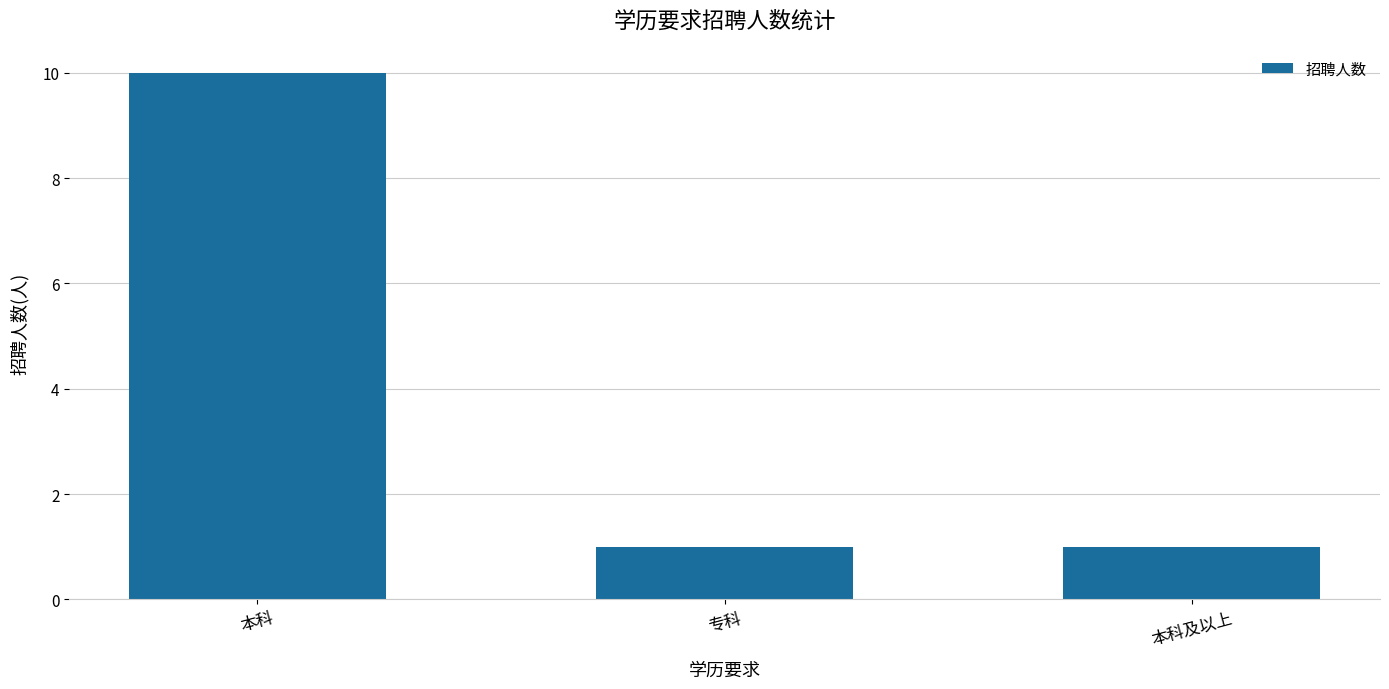

What is the label of the 3rd bar from the right?

本科